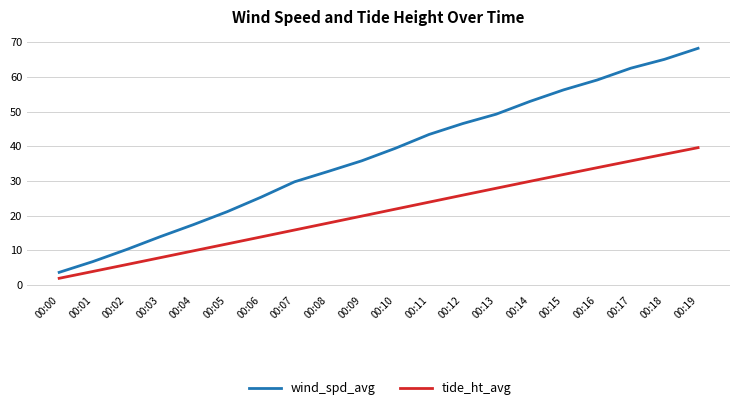

Rank the categories by tide_ht_avg value from lowest to highest.

00:00, 00:01, 00:02, 00:03, 00:04, 00:05, 00:06, 00:07, 00:08, 00:09, 00:10, 00:11, 00:12, 00:13, 00:14, 00:15, 00:16, 00:17, 00:18, 00:19